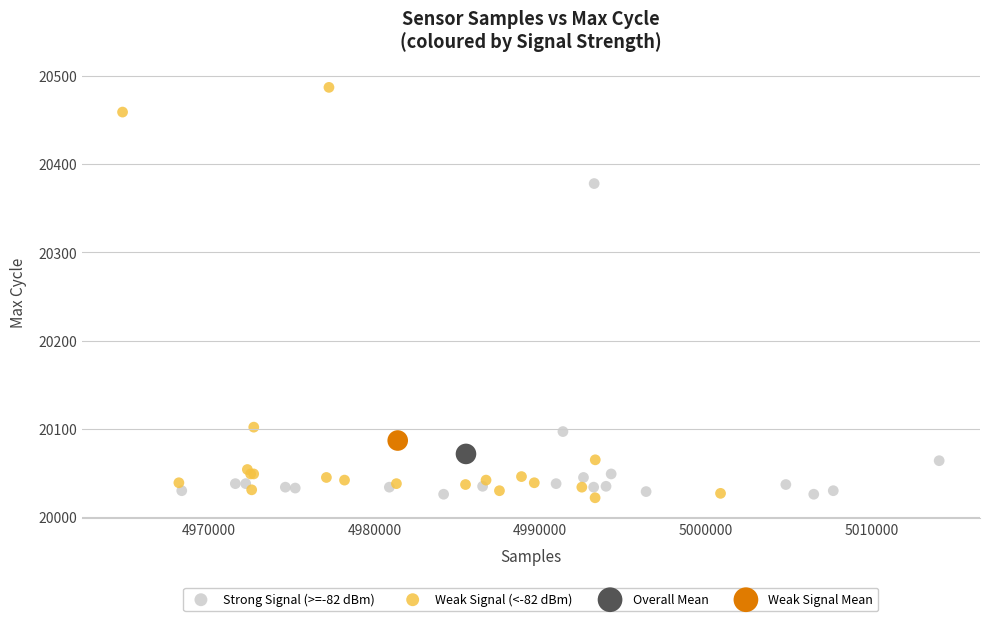

What are all the series names shown in the legend?

Strong Signal (>=-82 dBm), Weak Signal (<-82 dBm), Overall Mean, Weak Signal Mean